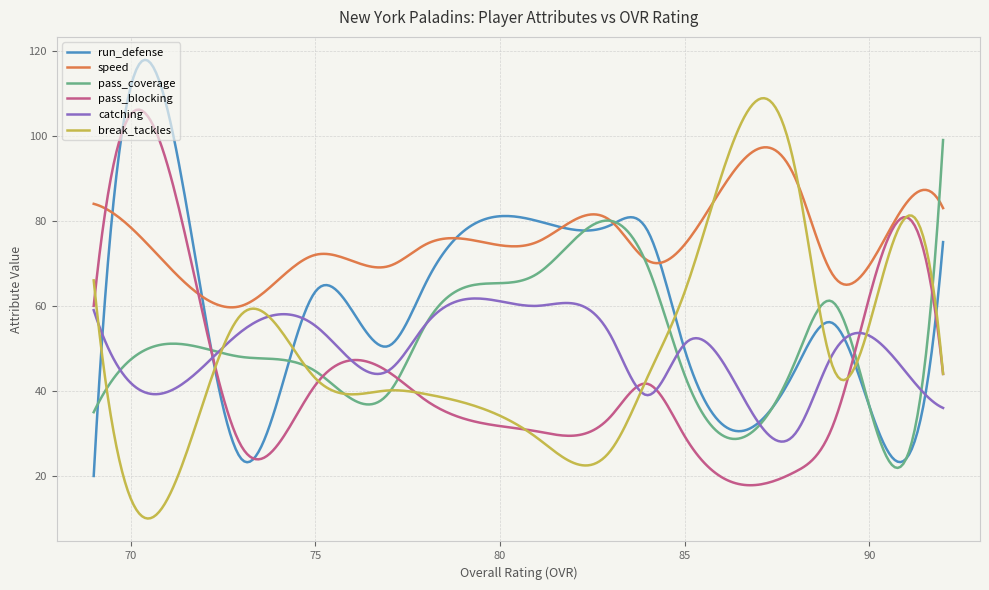

What is the sum of all run_defense values?

17965.7